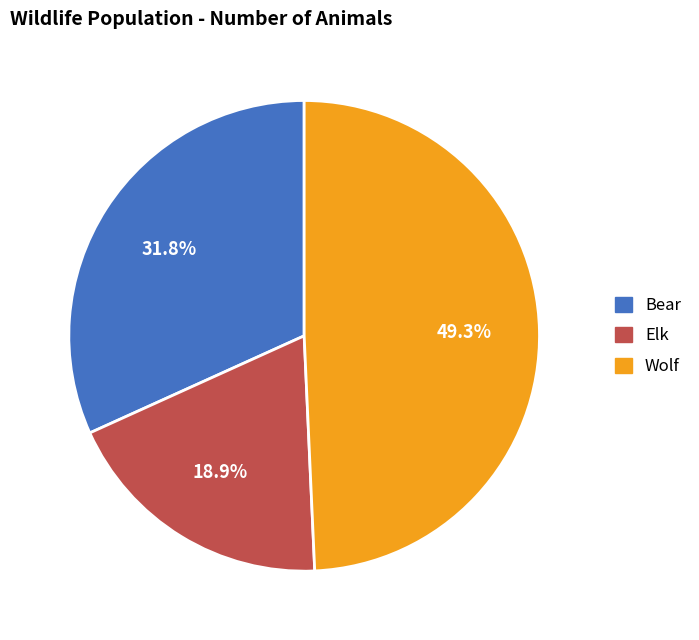

Does any single category account for the majority?

No